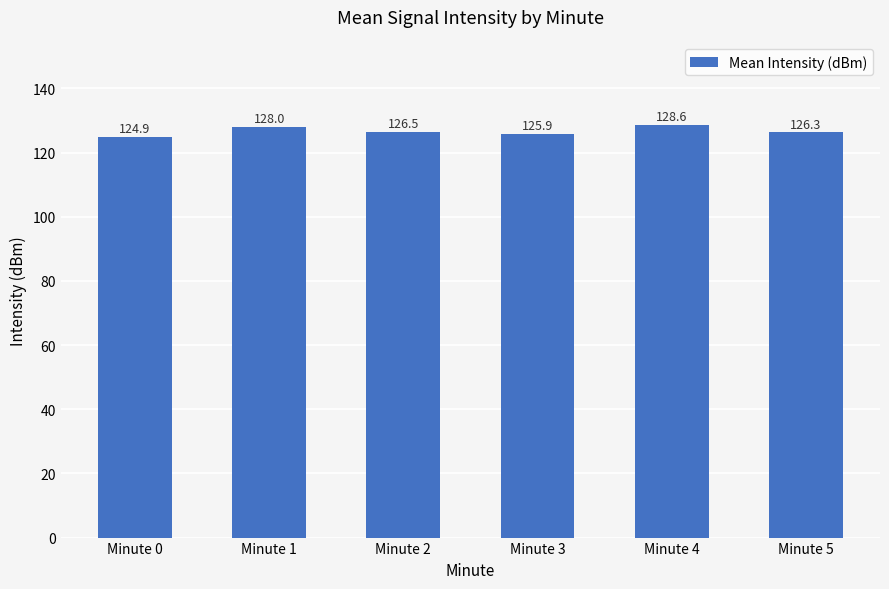

What is the value of the 5th bar from the left?

128.6